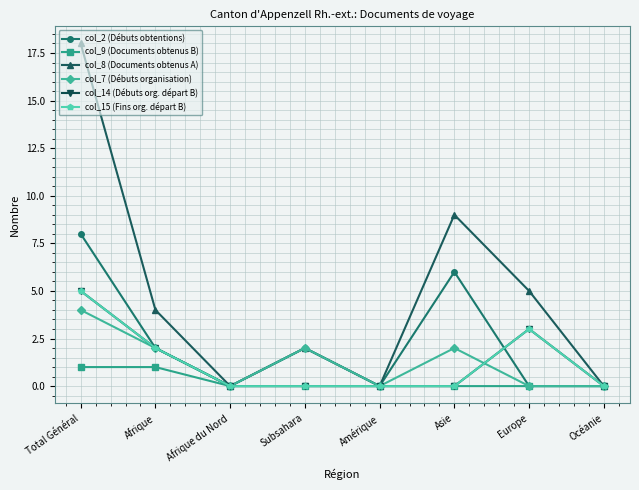

Does the chart have visible grid lines?

Yes